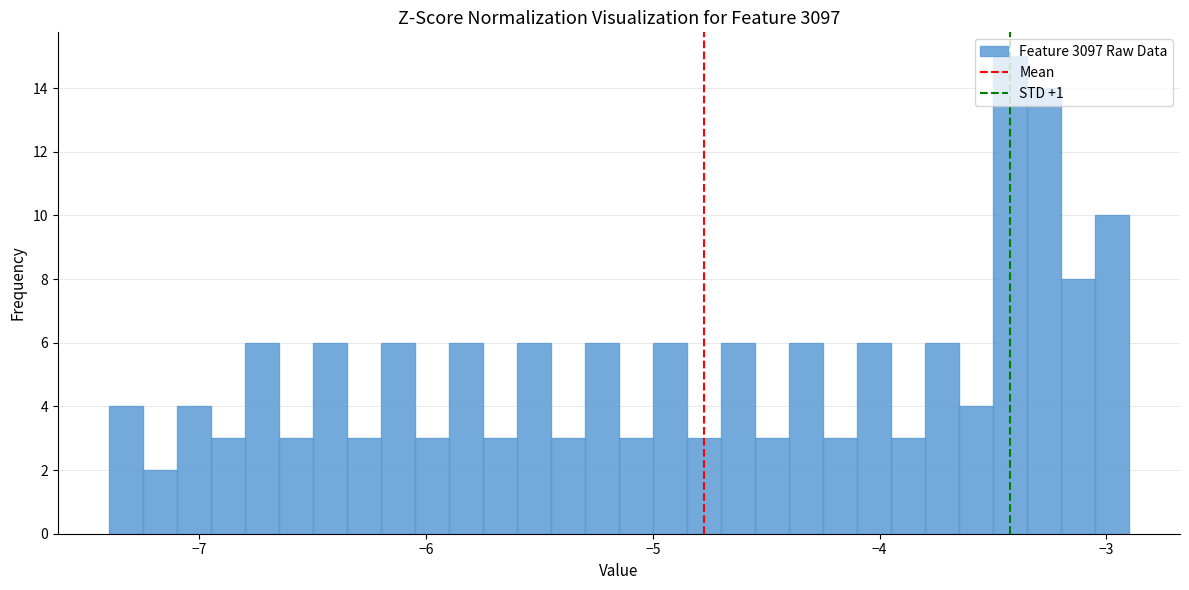

Around what value on the x-axis is the tallest bar? Give the approximate position of its centre, as read against the axis.

-3.4